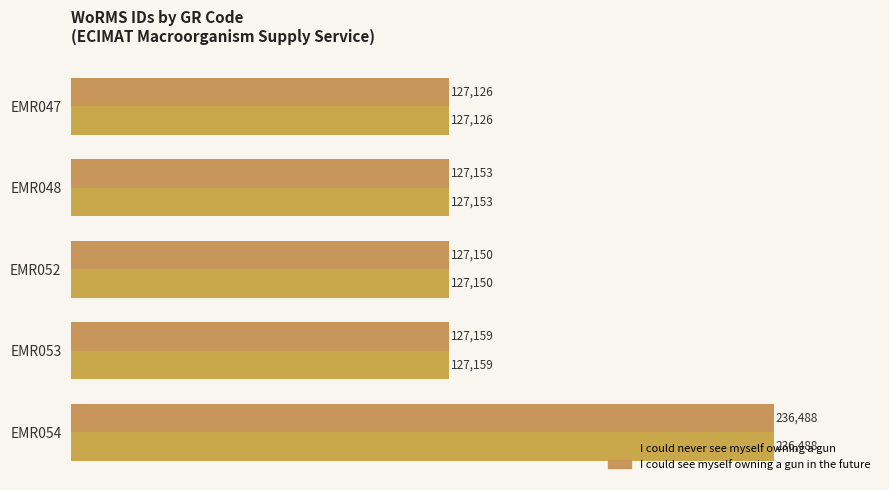

Count the number of categories in the chart.

5